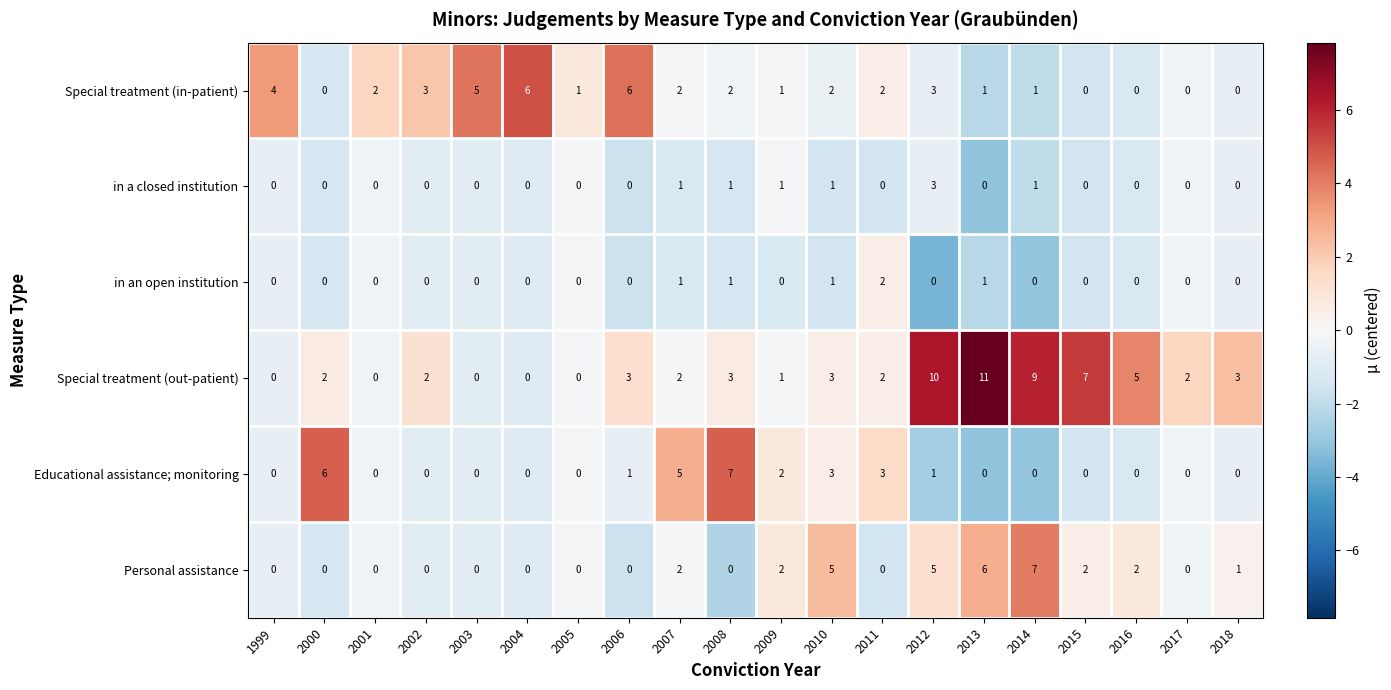

How many categories are shown in the chart?

20